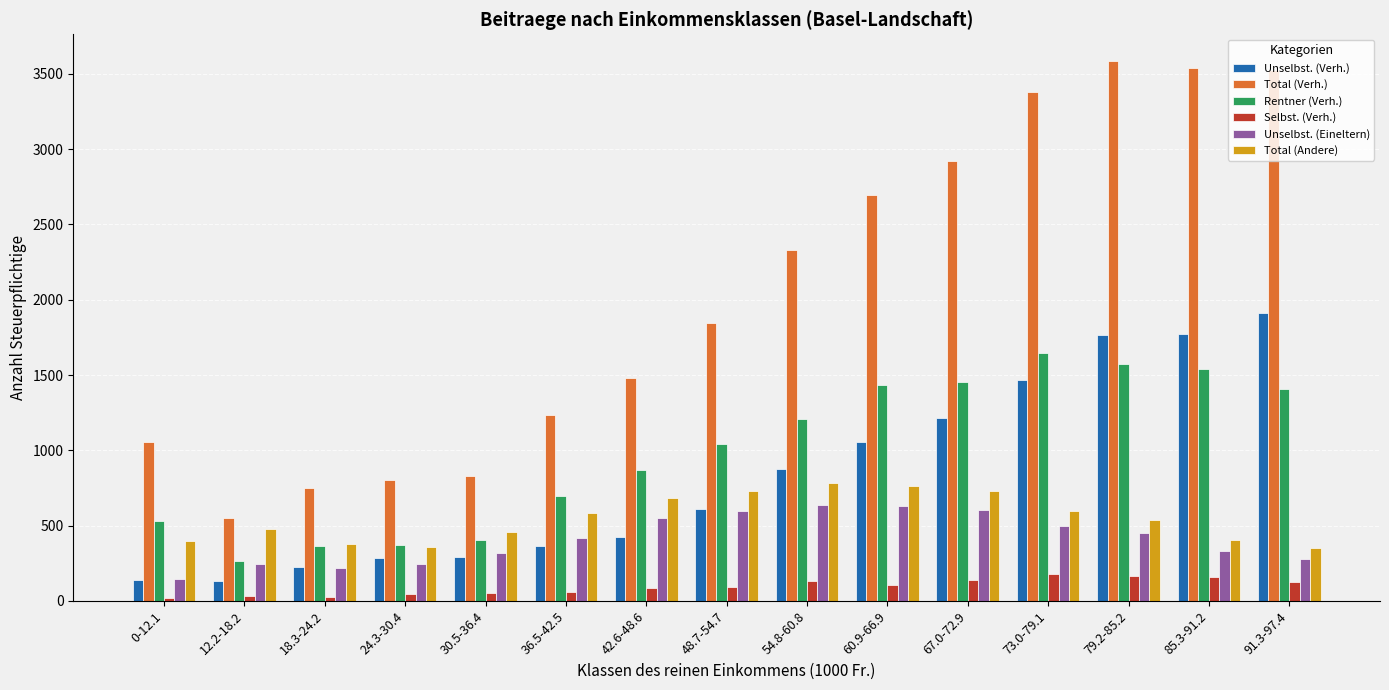

At which label does Unselbst. (Verh.) reach its peak?

91.3-97.4